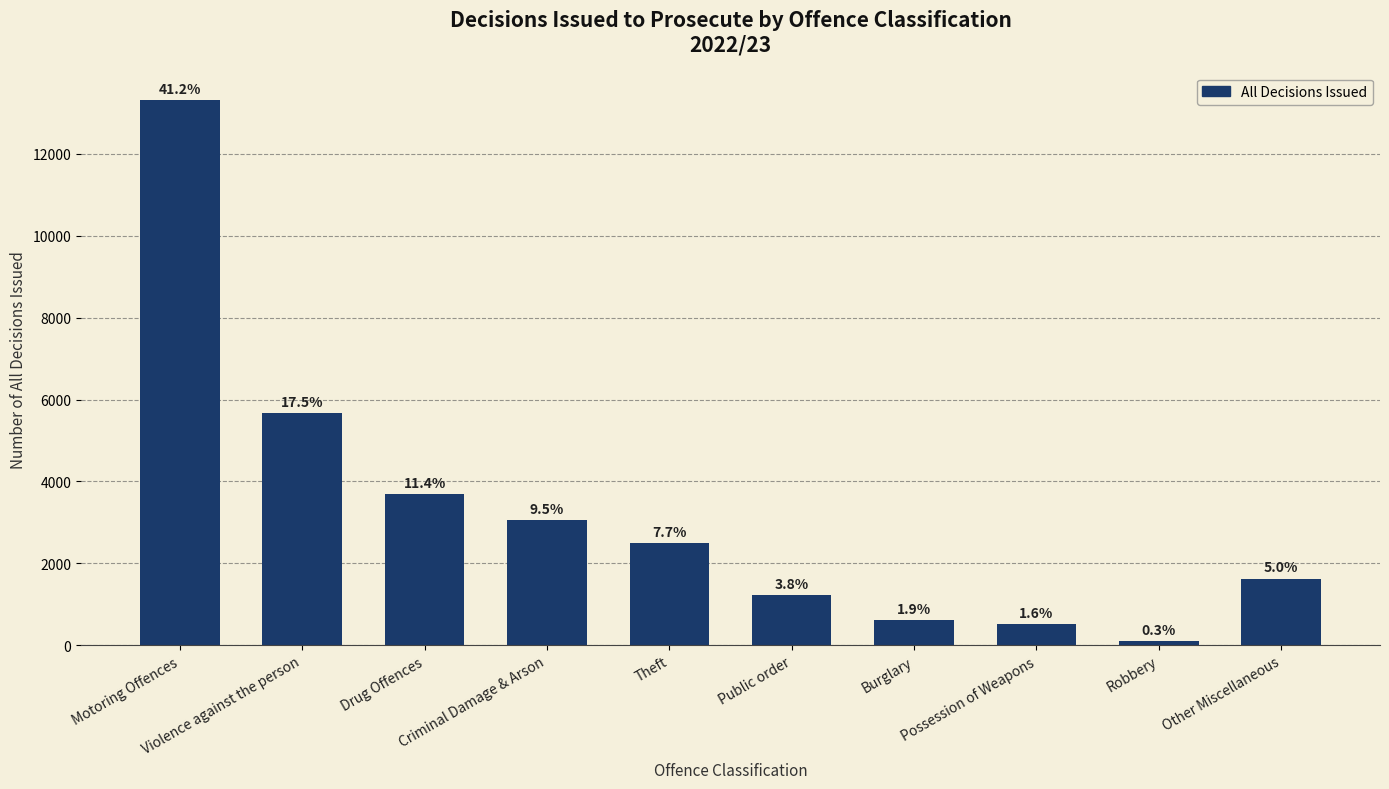

Does the chart contain any negative values?

No